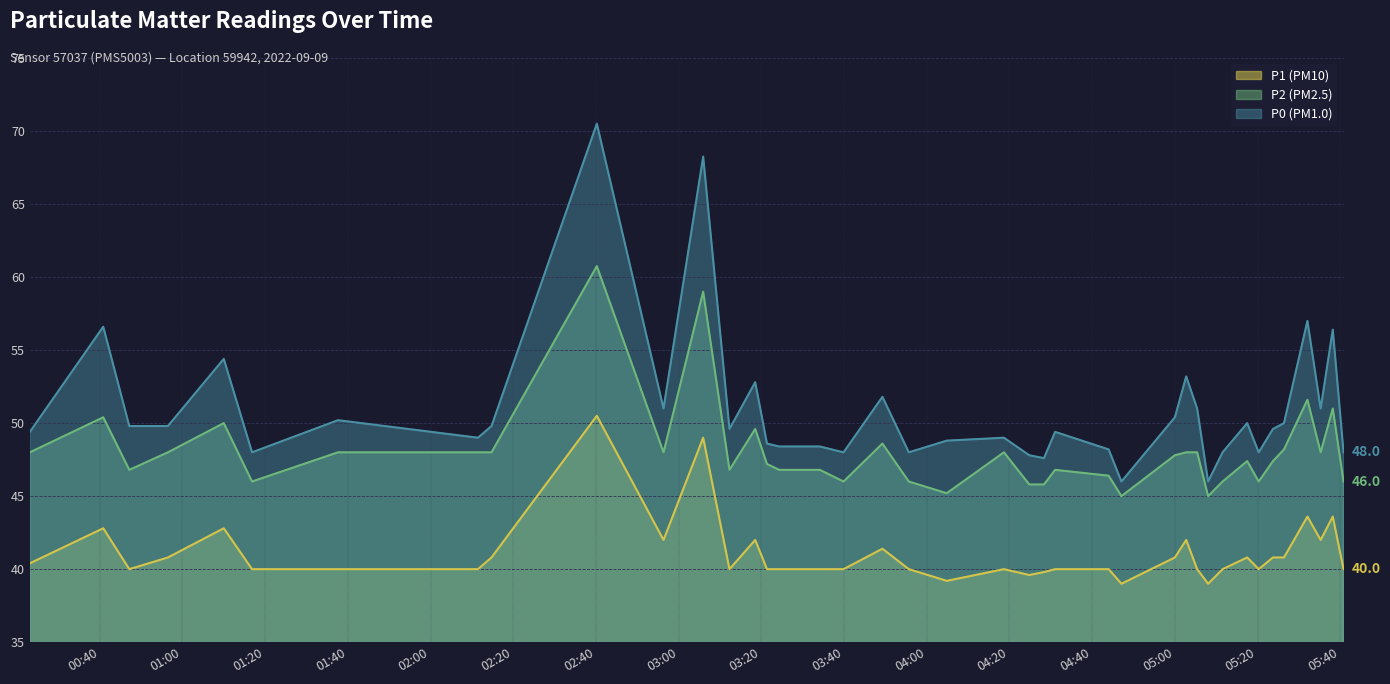

Reading left to right, transcribe all the data shown in this chart.

P1: 49.4	56.6	49.8	49.8	54.4	48.0	50.2	49.0	49.8	70.5	51.0	68.2	49.6	52.8	48.6	48.4	48.4	48.0	51.8	48.0	48.8	49.0	47.8	47.6	49.4	48.2	46.0	50.4	53.2	51.0	46.0	48.0	50.0	48.0	49.6	50.0	57.0	51.0	56.4	48.0
P2: 48.0	50.4	46.8	48.0	50.0	46.0	48.0	48.0	48.0	60.8	48.0	59.0	46.8	49.6	47.2	46.8	46.8	46.0	48.6	46.0	45.2	48.0	45.8	45.8	46.8	46.4	45.0	47.8	48.0	48.0	45.0	46.0	47.4	46.0	47.4	48.2	51.6	48.0	51.0	46.0
P0: 40.4	42.8	40.0	40.8	42.8	40.0	40.0	40.0	40.8	50.5	42.0	49.0	40.0	42.0	40.0	40.0	40.0	40.0	41.4	40.0	39.2	40.0	39.6	39.8	40.0	40.0	39.0	40.8	42.0	40.0	39.0	40.0	40.8	40.0	40.8	40.8	43.6	42.0	43.6	40.0